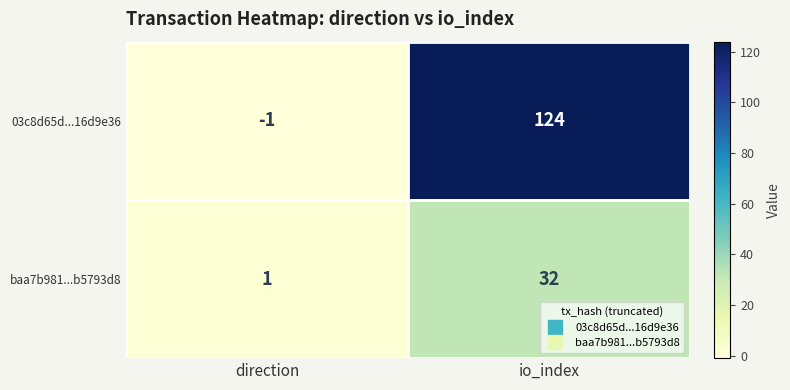

Is it true that 03c8d65d...16d9e36 equals 202 at io_index?

False